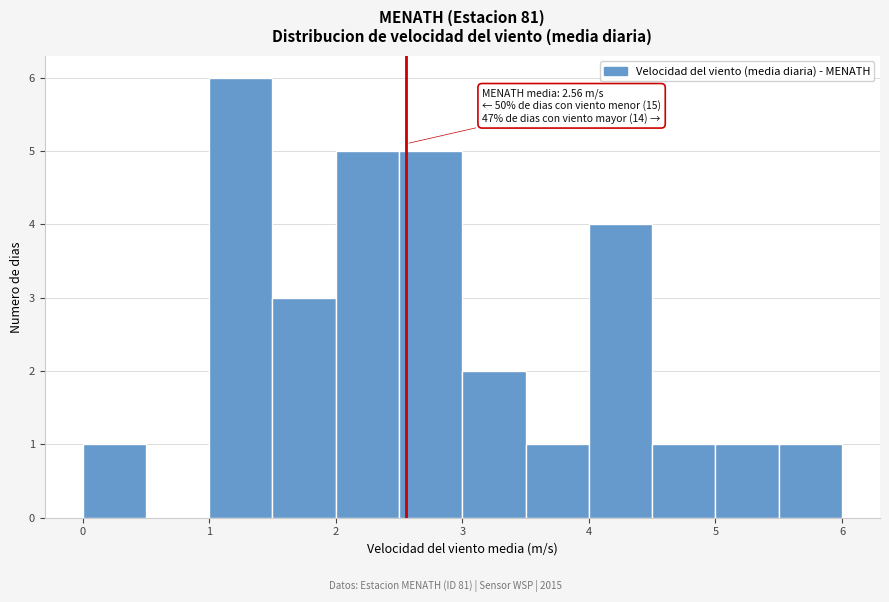

Which range on the x-axis has the tallest bar?

1.0 to 1.5